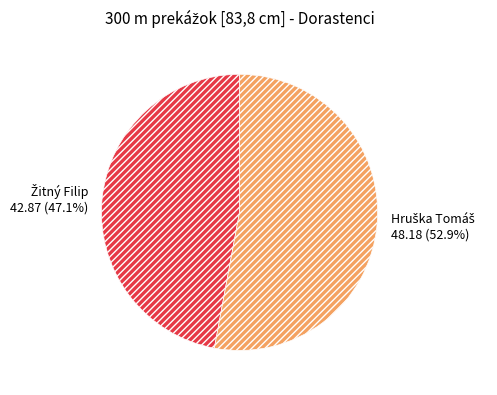

Does any single category account for the majority?

Yes